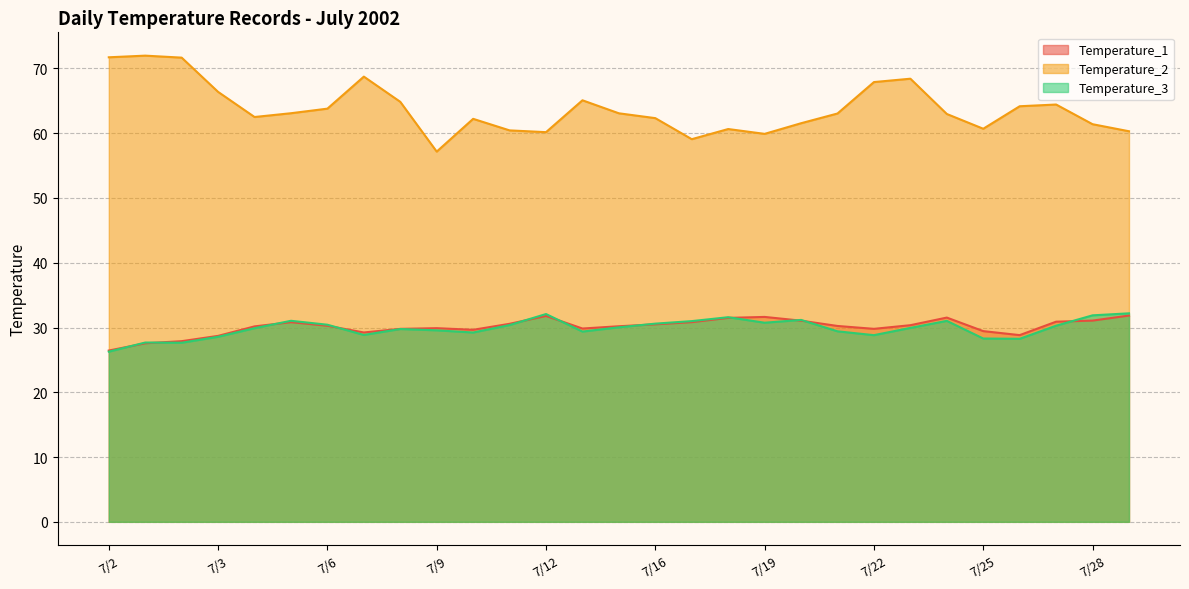

How many interior local peaks does the Temperature_1 series have?

5